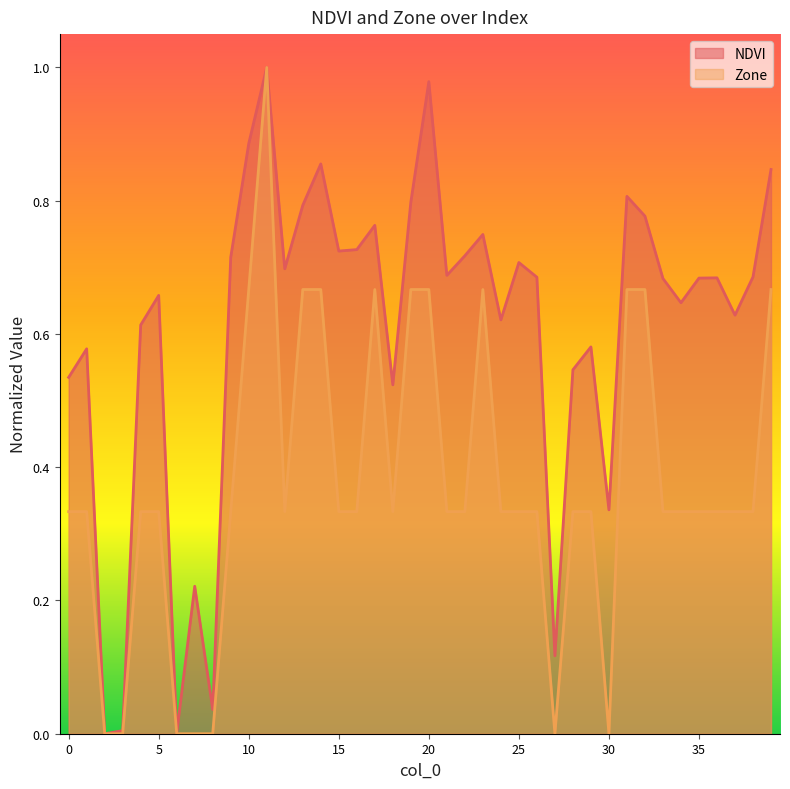

The Zone series shows 0.6 at 9. True or false?

False